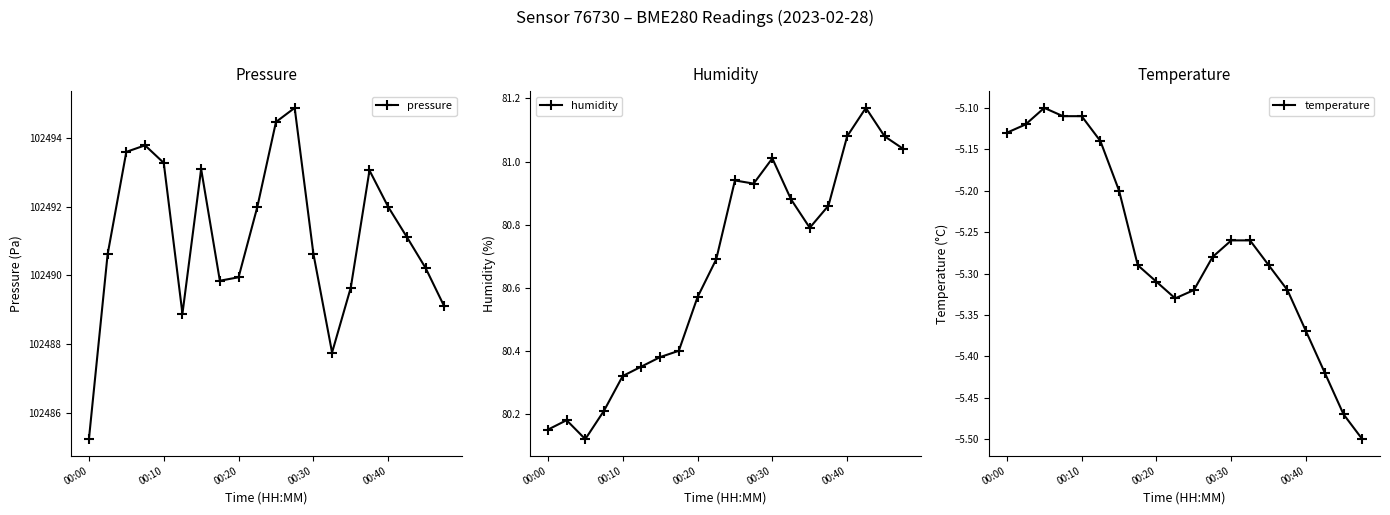

Which category has the lowest value in the pressure series?

00:00